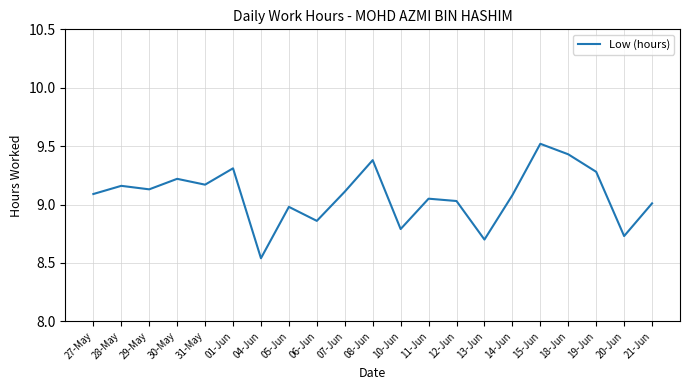

Approximately how many times larger is the value at 10-Jun compared to 08-Jun?

0.9